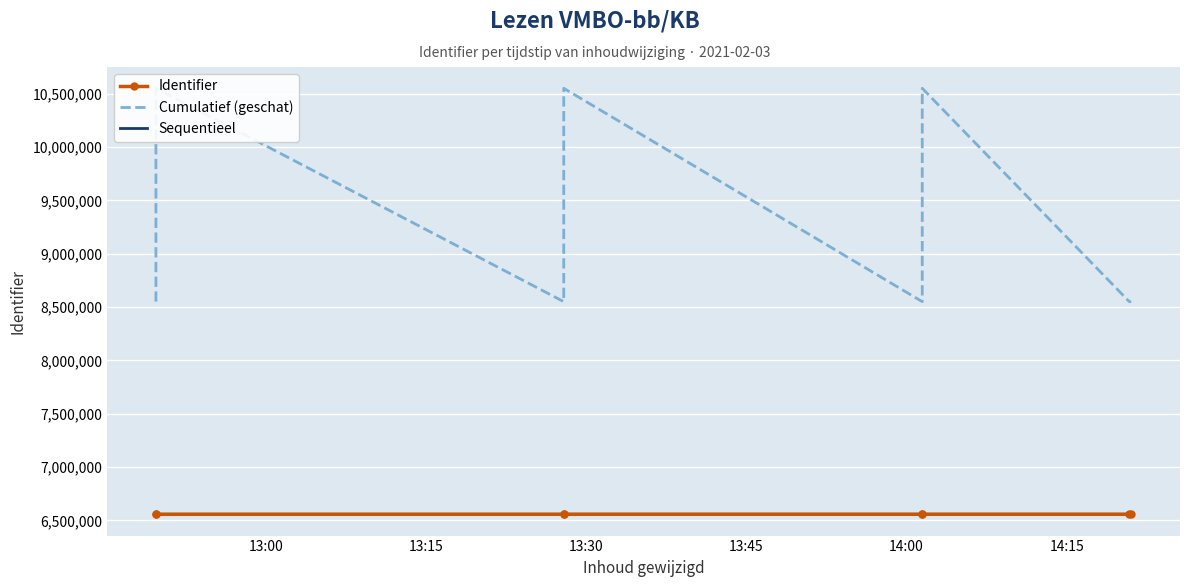

What is the difference between the second highest and minimum values in the Sequentieel series?

180